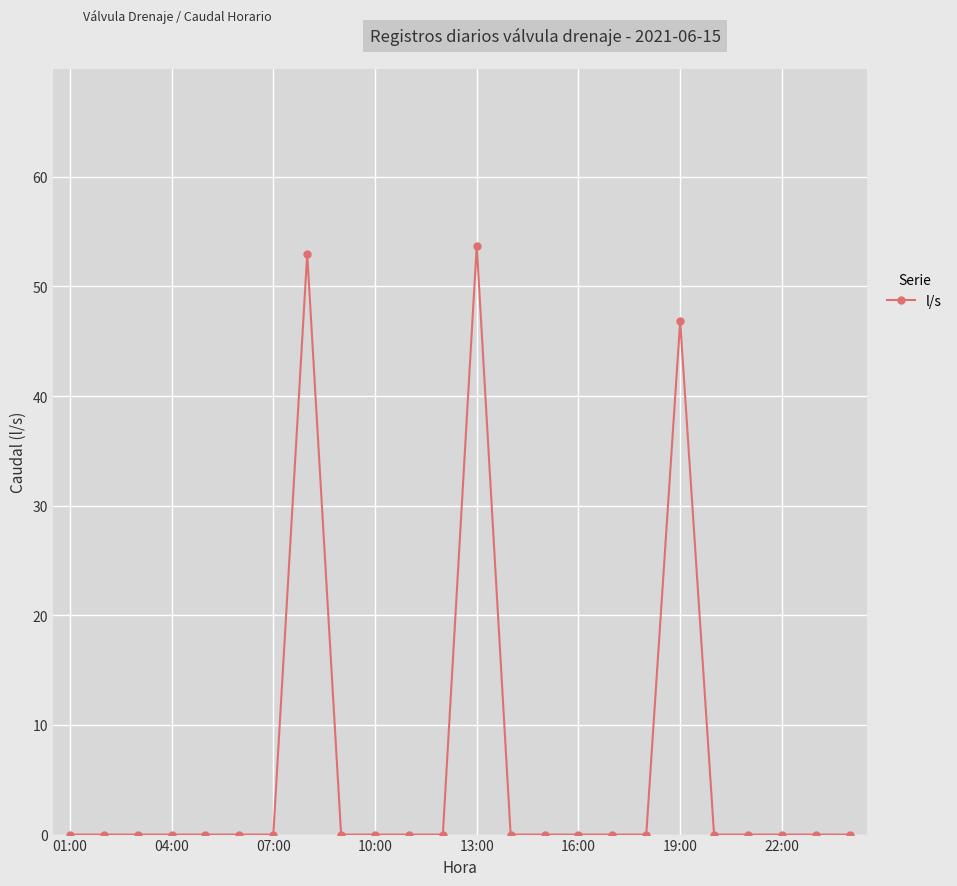

Count the number of categories in the chart.

24